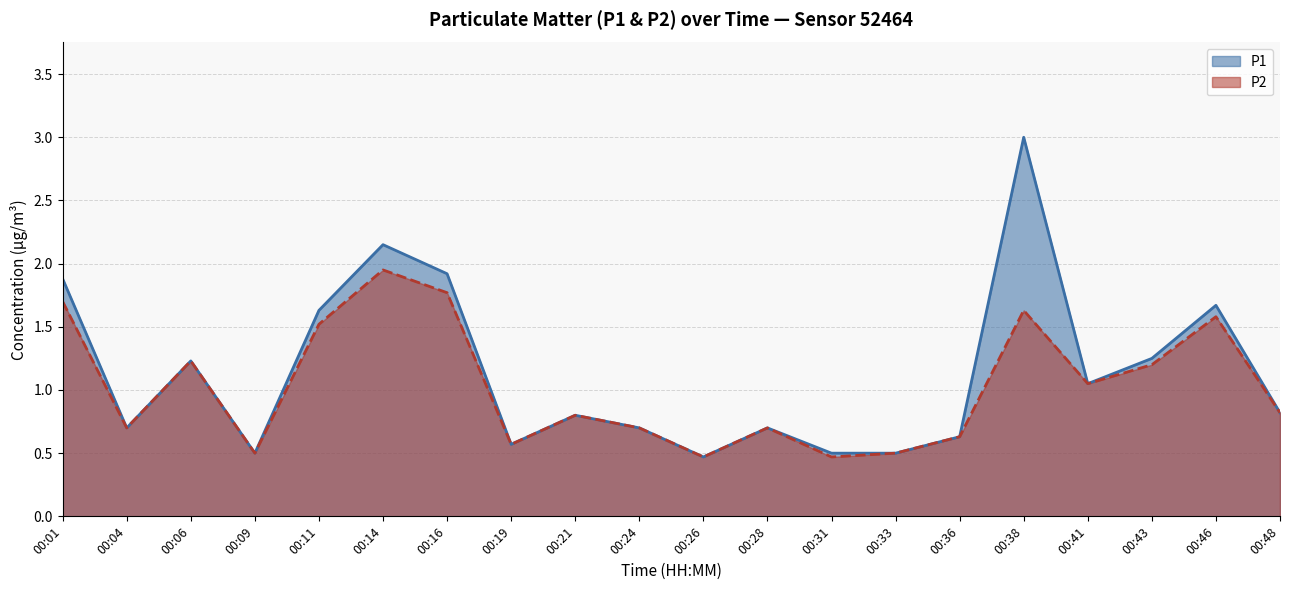

What value does the P2 series have at 00:43?

1.2